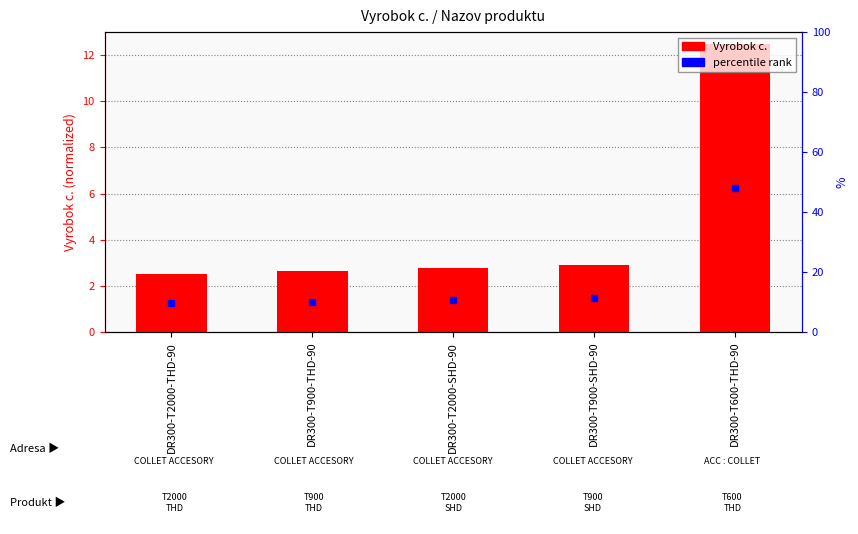

What is the difference between the values at DR300-T600-THD-90 and DR300-T2000-THD-90?

10.0